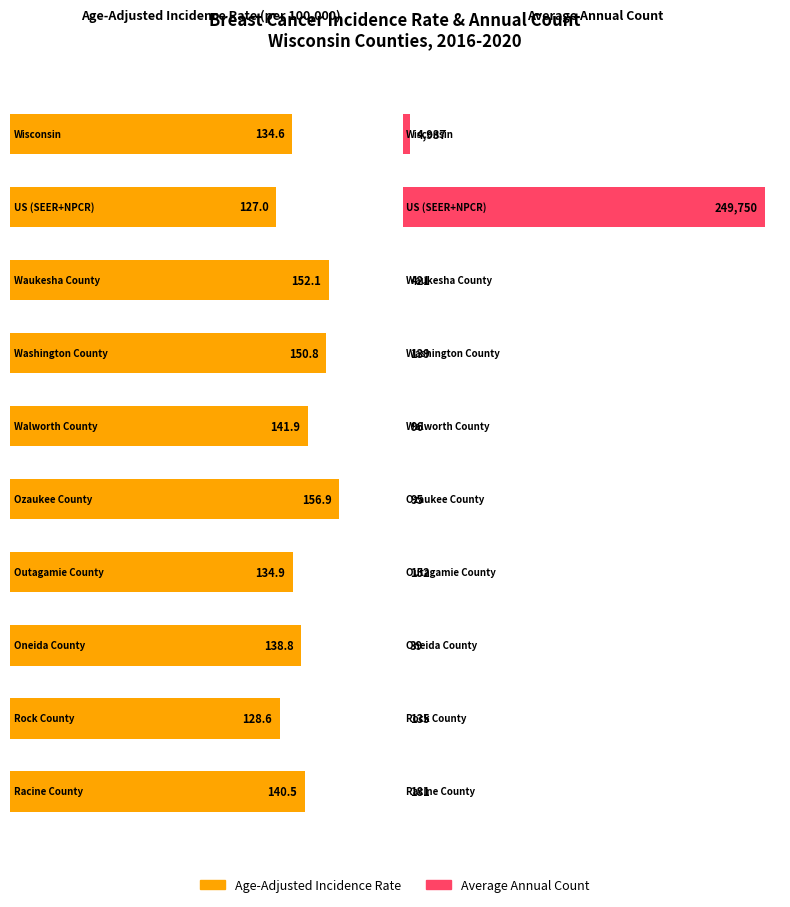

What is the difference between the highest and lowest values at Washington County?

11.8